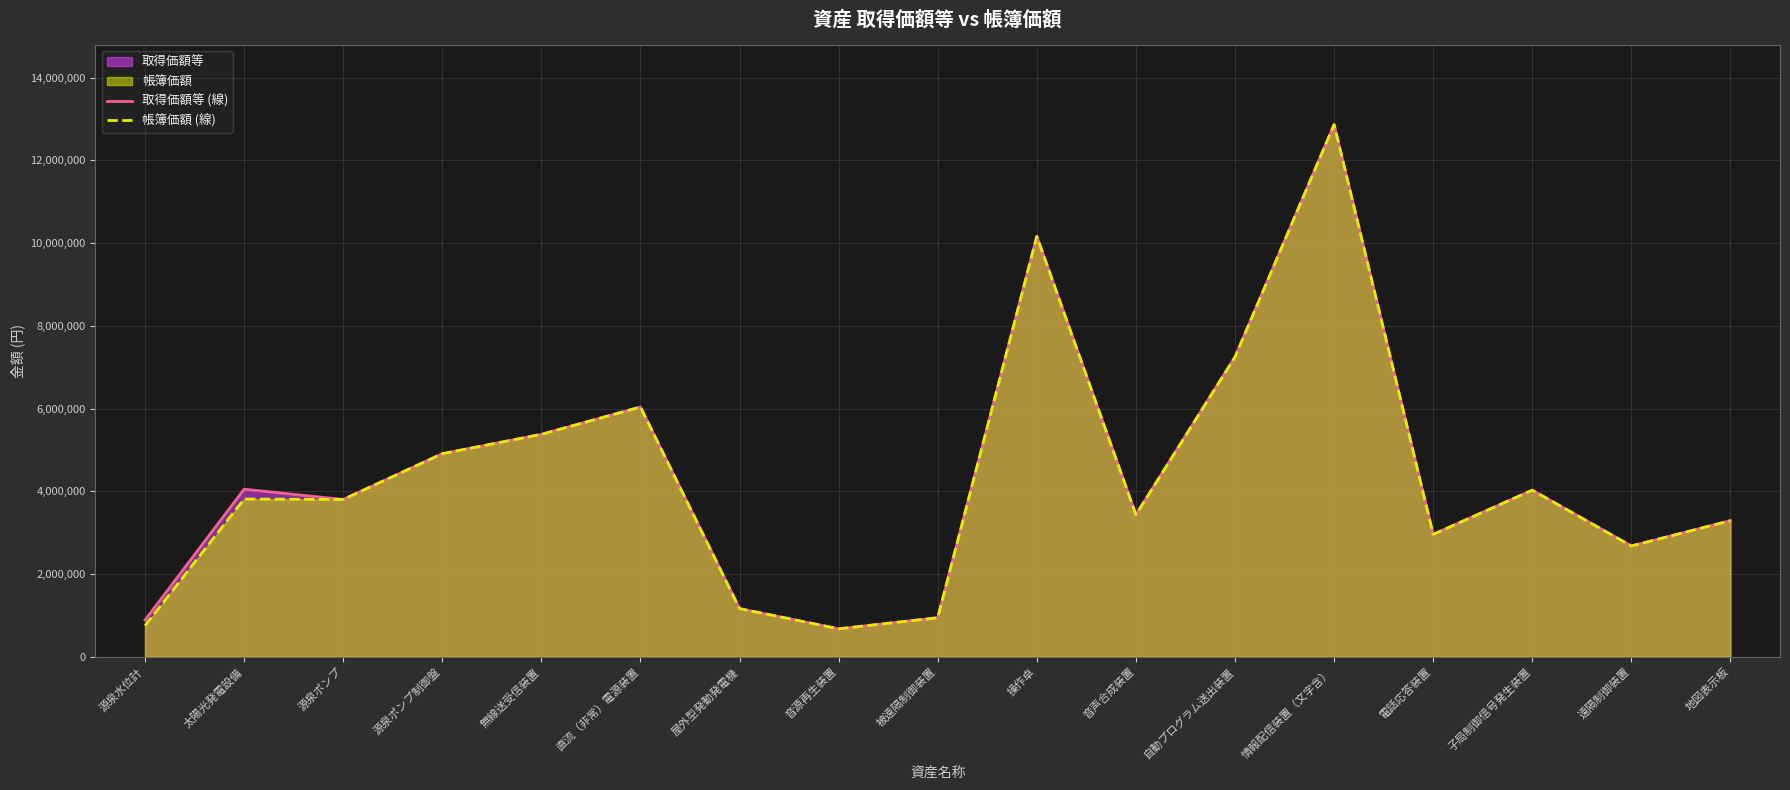

Is the value of 帳簿価額 (線) at 遠隔制御装置 greater than the value of 取得価額等 (線) at 源泉水位計?

Yes